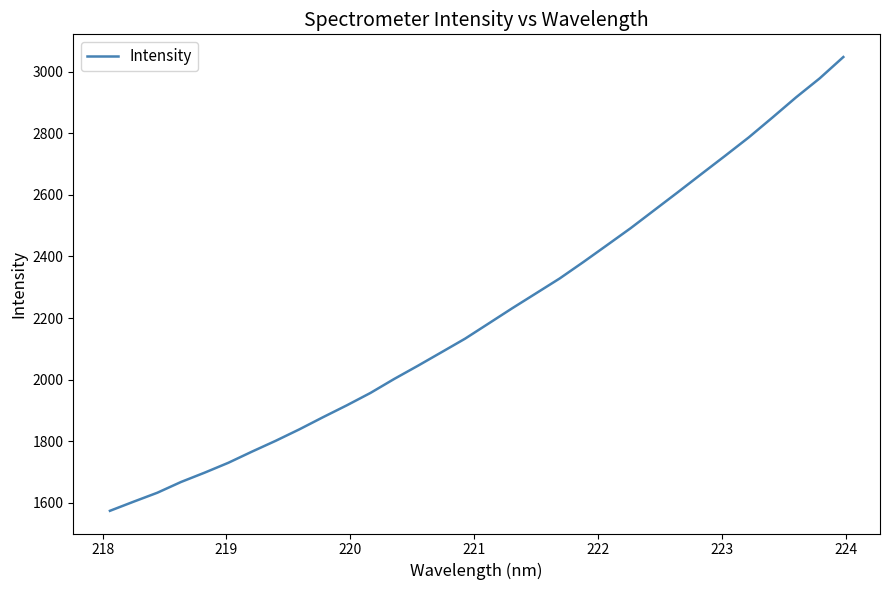

Does the chart have visible grid lines?

No